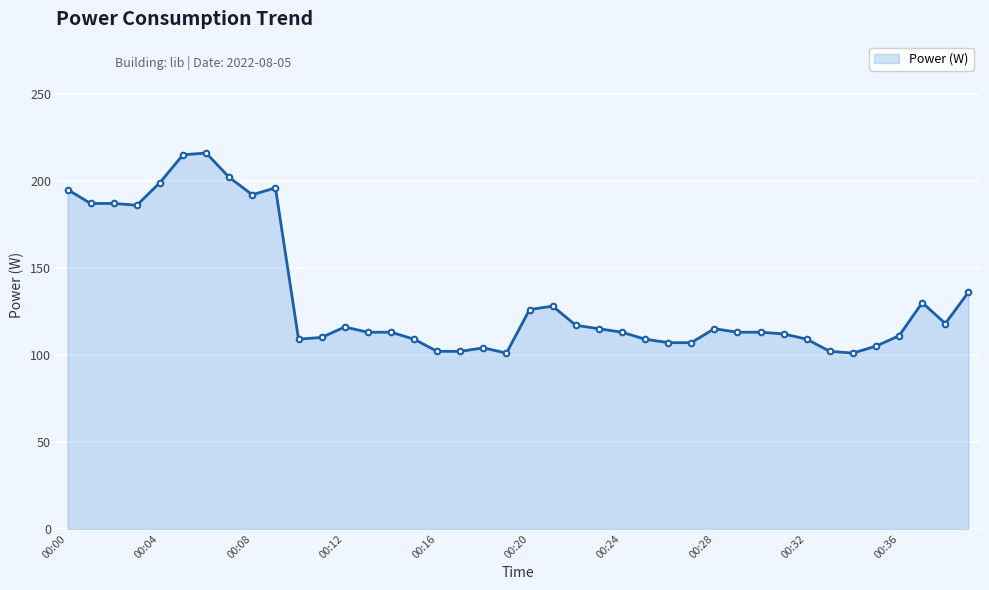

What is the value of the 2nd point from the left?

187